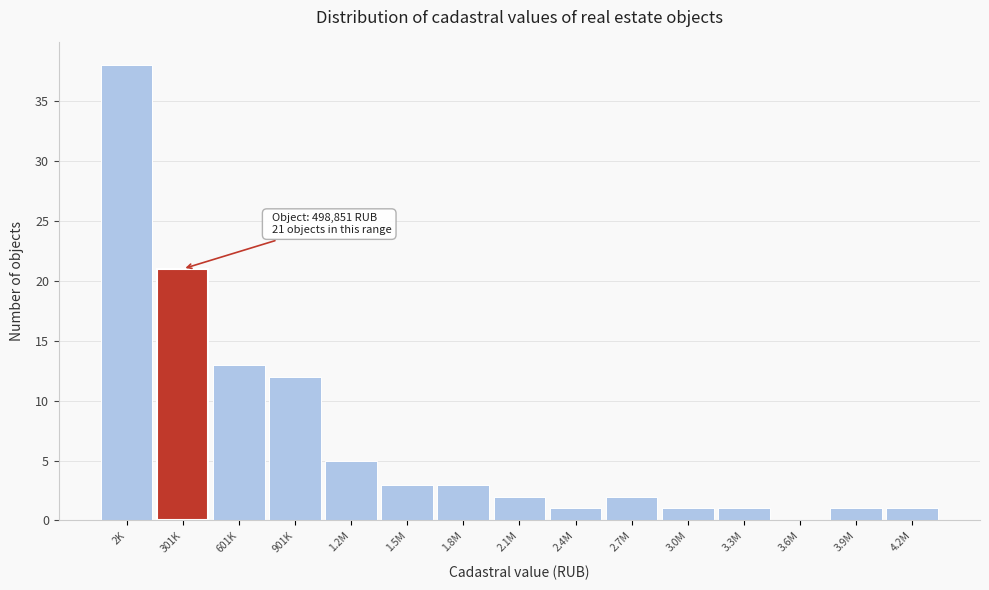

Reading right to left, list all the values displayed in this chart.

4.2M=1	3.9M=1	3.6M=0	3.3M=1	3.0M=1	2.7M=2	2.4M=1	2.1M=2	1.8M=3	1.5M=3	1.2M=5	901K=12	601K=13	301K=21	2K=38